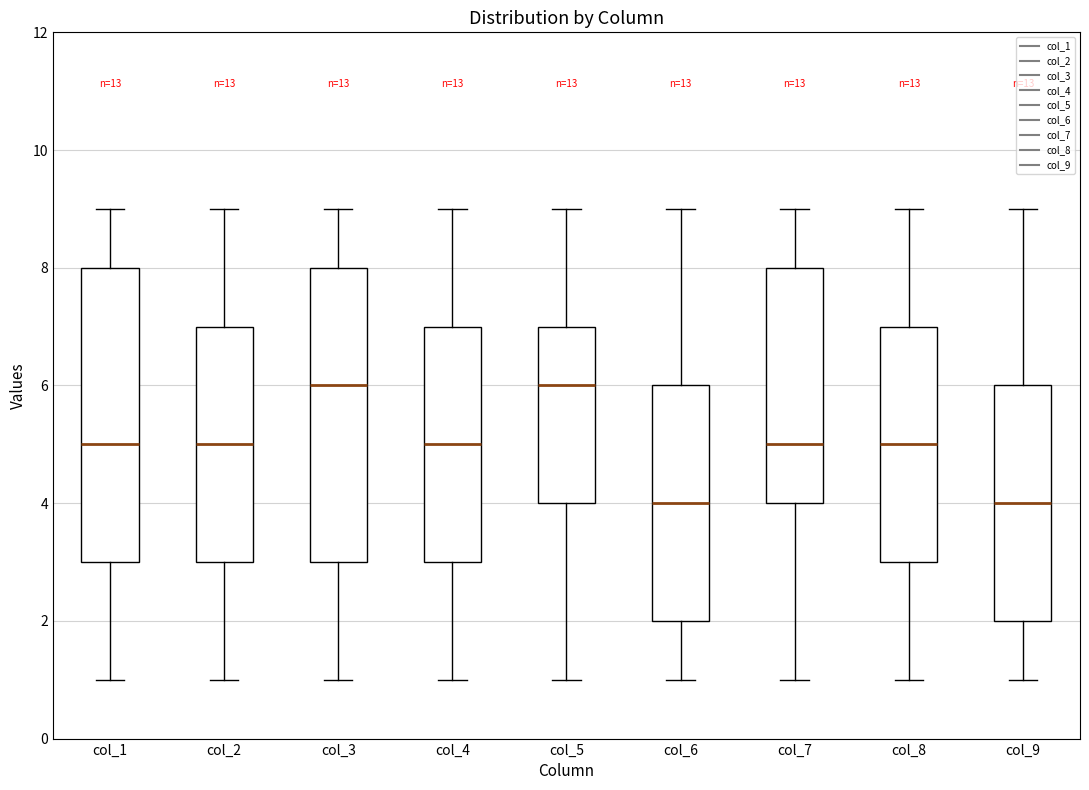

Reading left to right, read every box against the y-axis: the position of its median line, the range the box covers, and the ends of its whiskers. The values are not printed on the chart, so give them approximately, as read against the axis.

col_1: median 5, box 3 to 8, whiskers 1 to 9
col_2: median 5, box 3 to 7, whiskers 1 to 9
col_3: median 6, box 3 to 8, whiskers 1 to 9
col_4: median 5, box 3 to 7, whiskers 1 to 9
col_5: median 6, box 4 to 7, whiskers 1 to 9
col_6: median 4, box 2 to 6, whiskers 1 to 9
col_7: median 5, box 4 to 8, whiskers 1 to 9
col_8: median 5, box 3 to 7, whiskers 1 to 9
col_9: median 4, box 2 to 6, whiskers 1 to 9